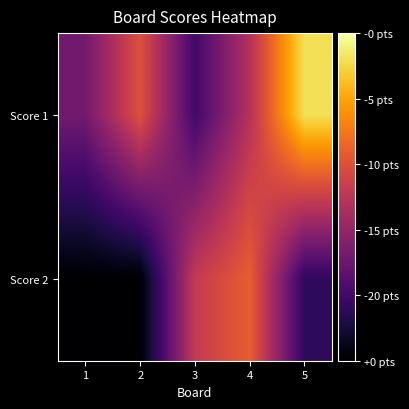

What is the spread (max minus min) of values at 4?

4